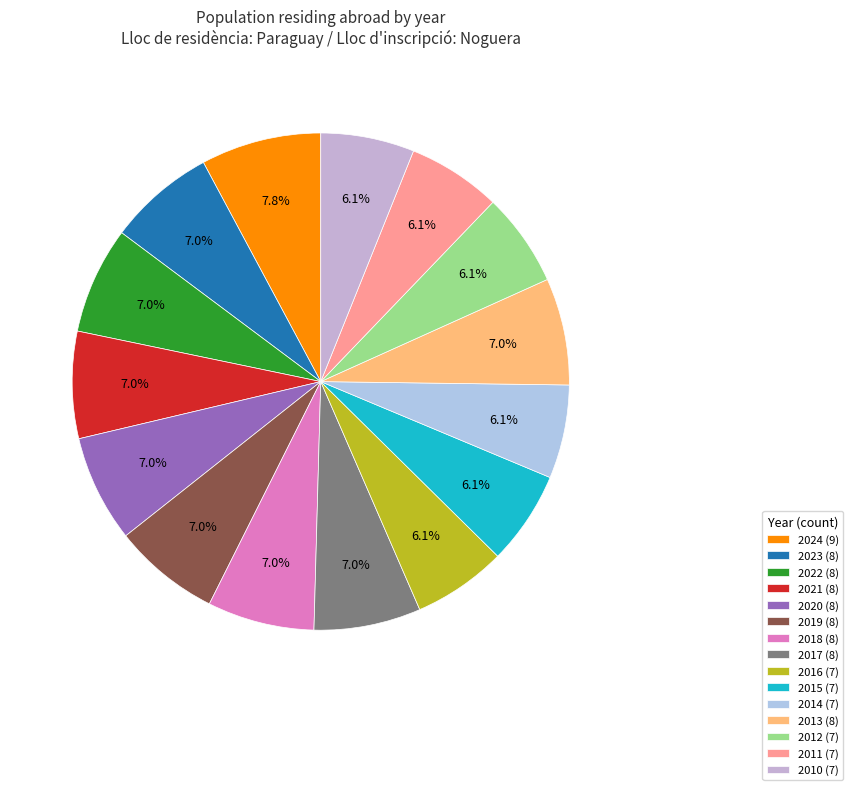

What is the ratio of the value at 2022 to the value at 2024?

0.9